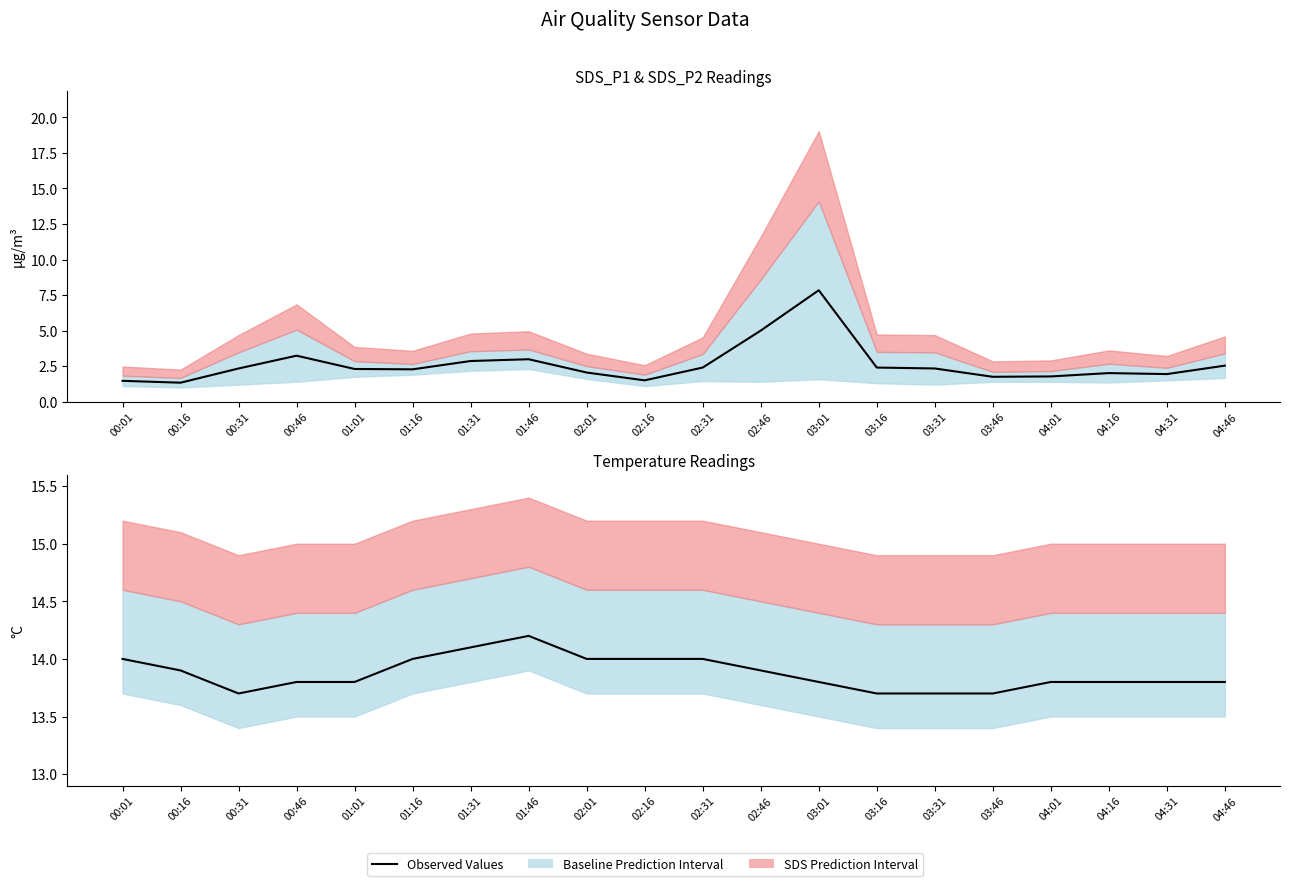

How many interior local peaks (higher than both neighbors) does the data have?

1